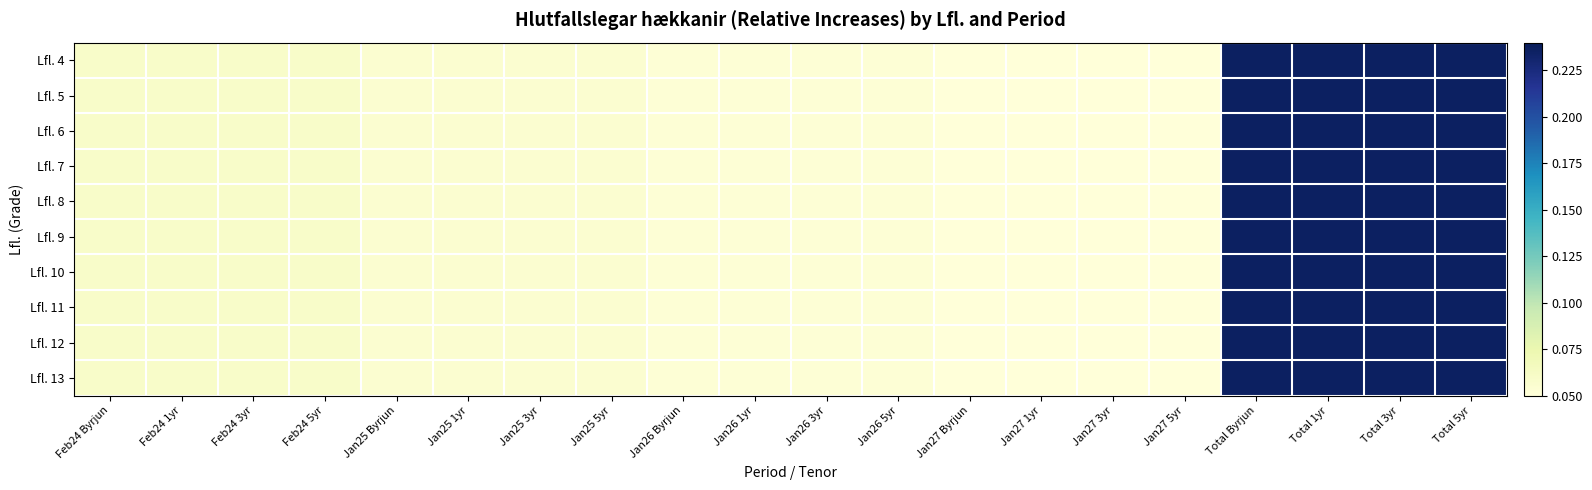

What is the total value across all series at Jan25 5yr?

0.6